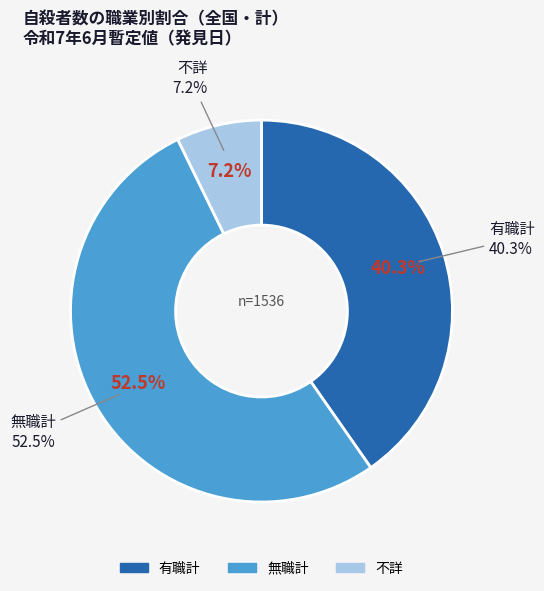

The 無職計 slice represents 52% of the pie. True or false?

True